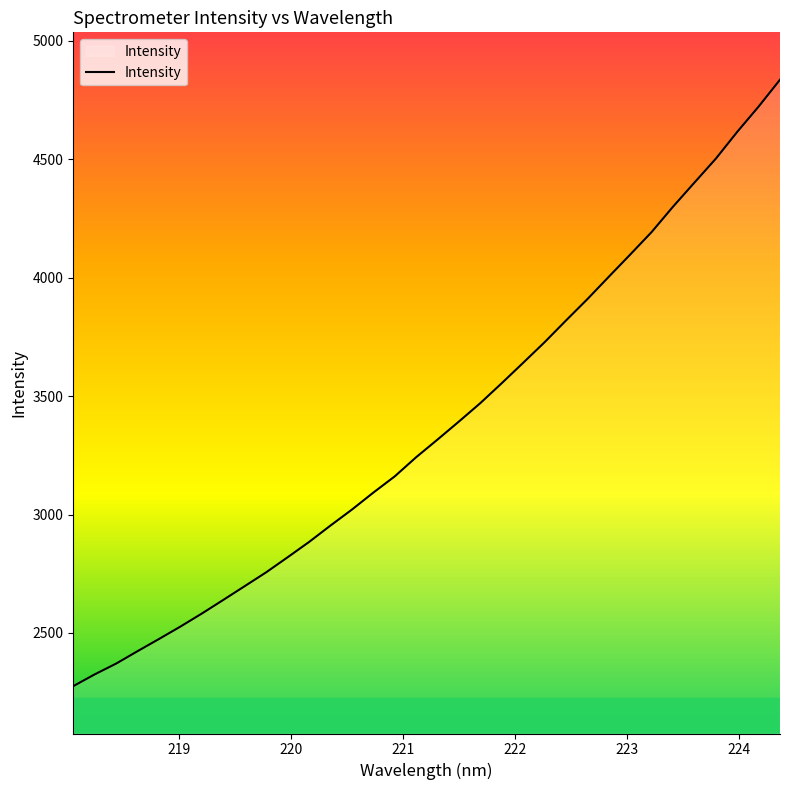

What is the minimum value shown in the chart?

2275.2